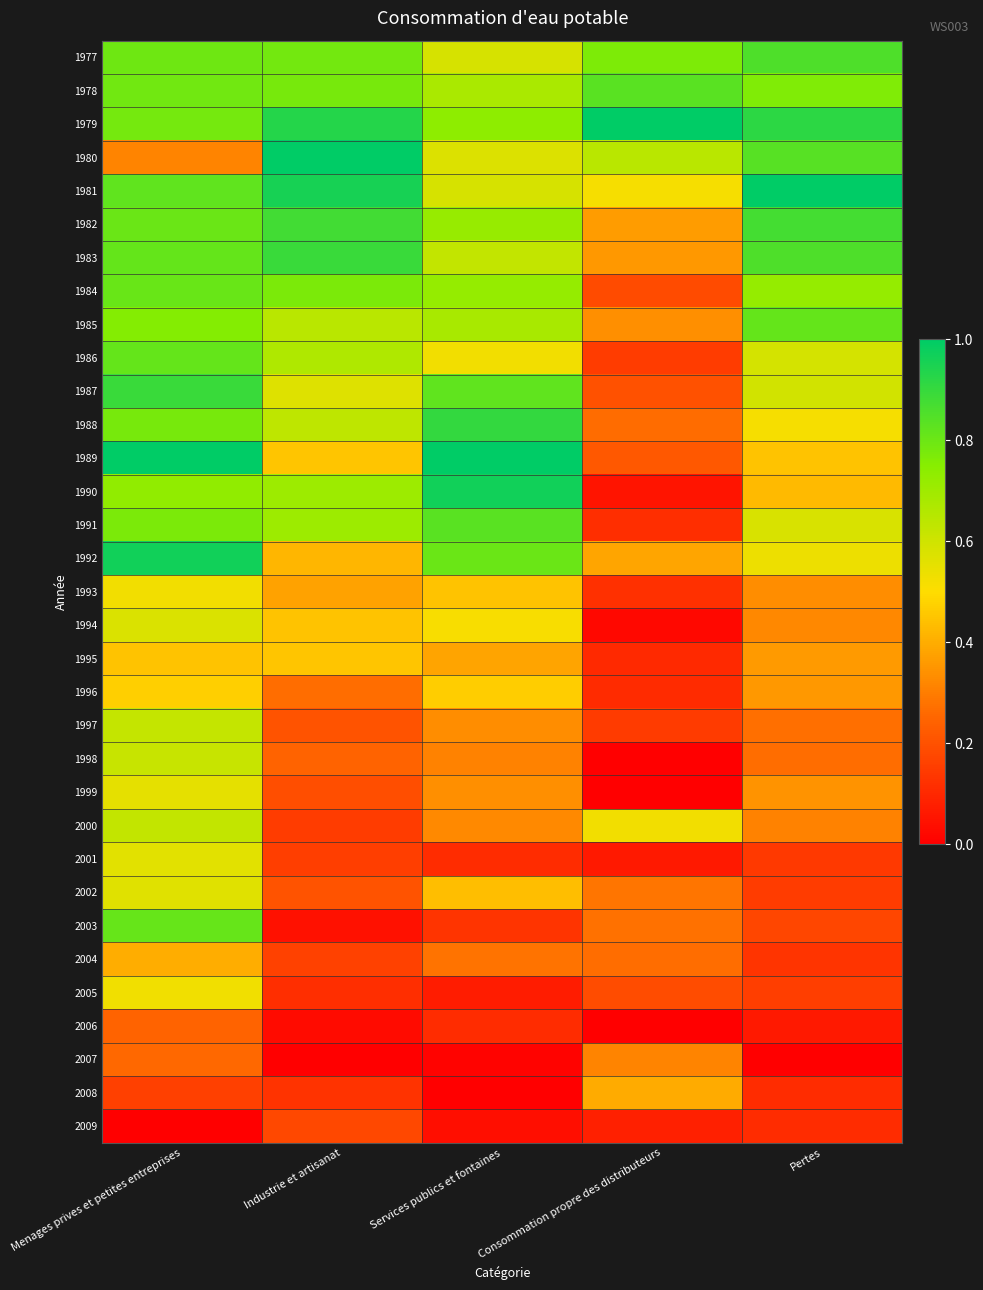

Between Services publics et fontaines and Consommation propre des distributeurs, which is larger?

Consommation propre des distributeurs